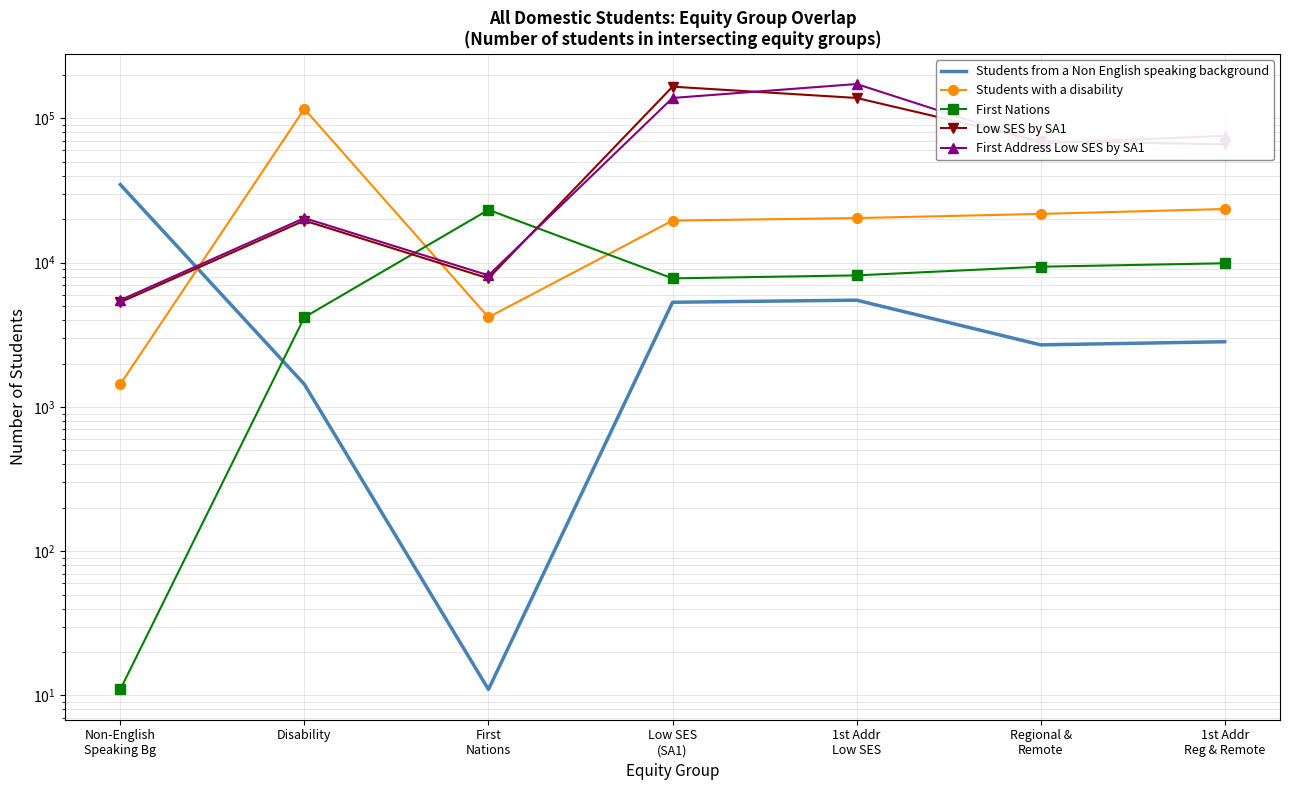

Which has a higher value, Disability or 1st Addr
Reg & Remote?

1st Addr
Reg & Remote